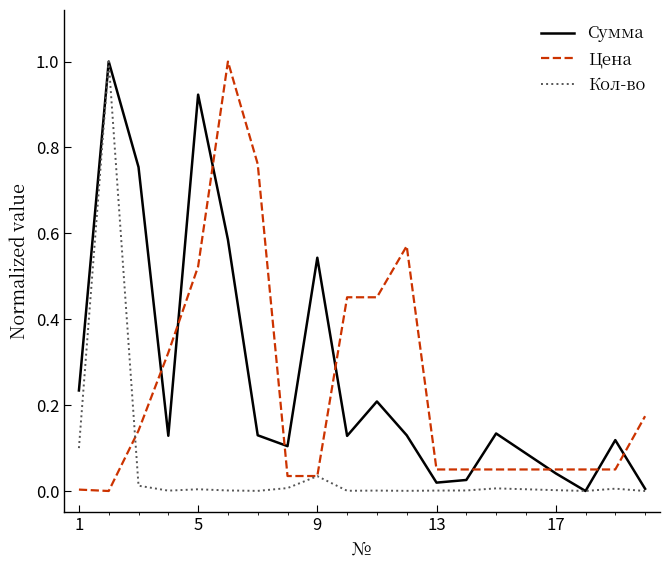

What is the greatest value displayed?

1.0